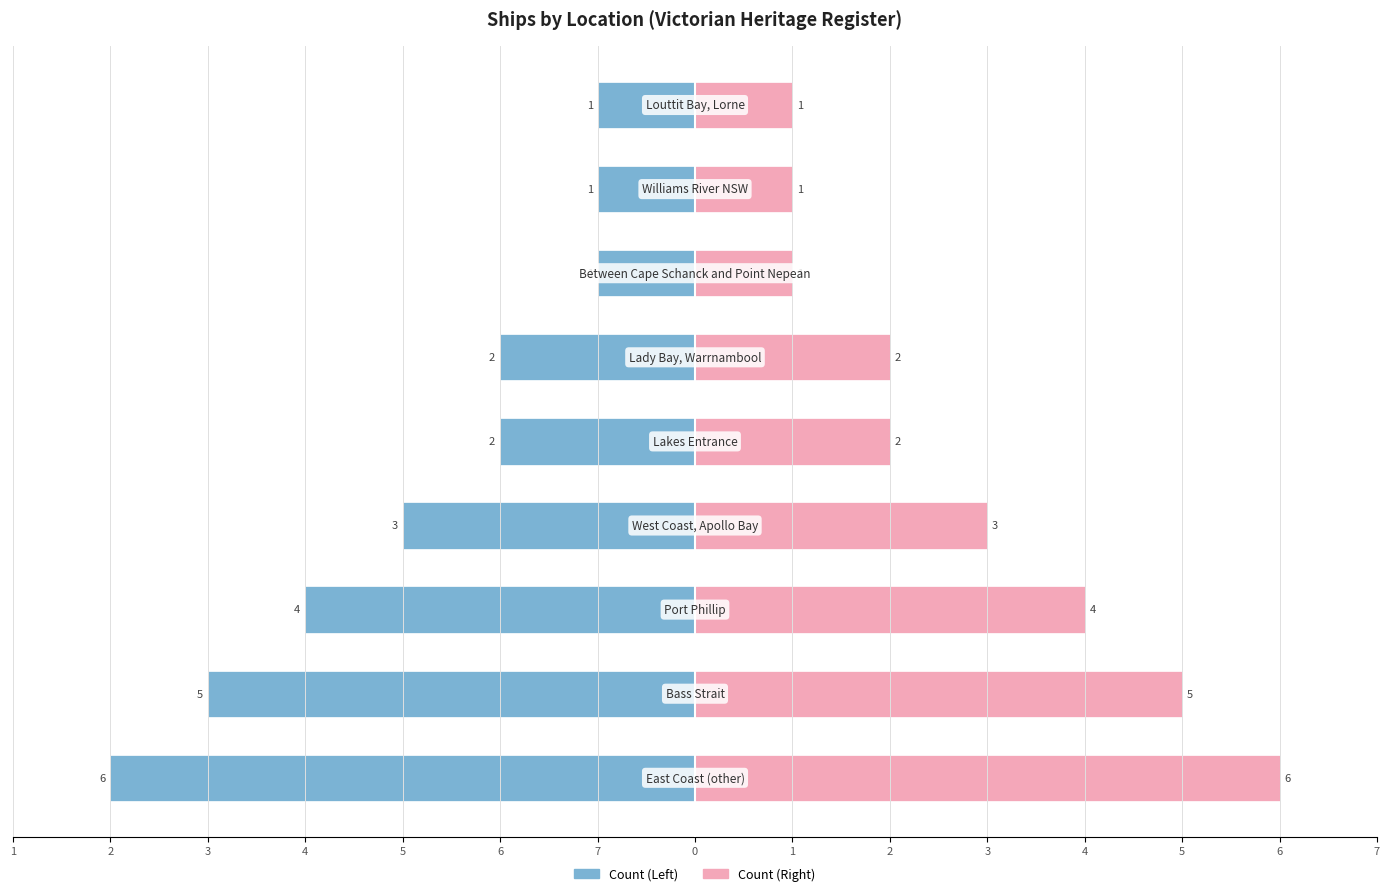

Rank the series at 1 from highest to lowest value.

Count (Right), Count (Left)